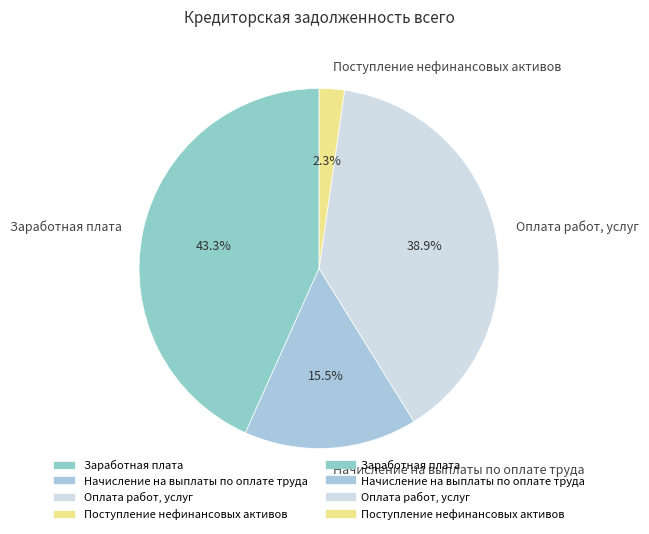

Rank the categories by value from highest to lowest.

Заработная плата, Оплата работ, услуг, Начисление на выплаты по оплате труда, Поступление нефинансовых активов